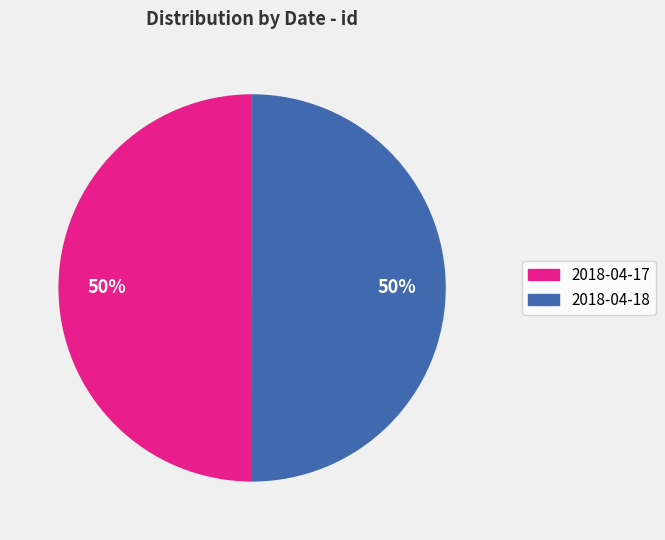

How many segments does this pie chart have?

2